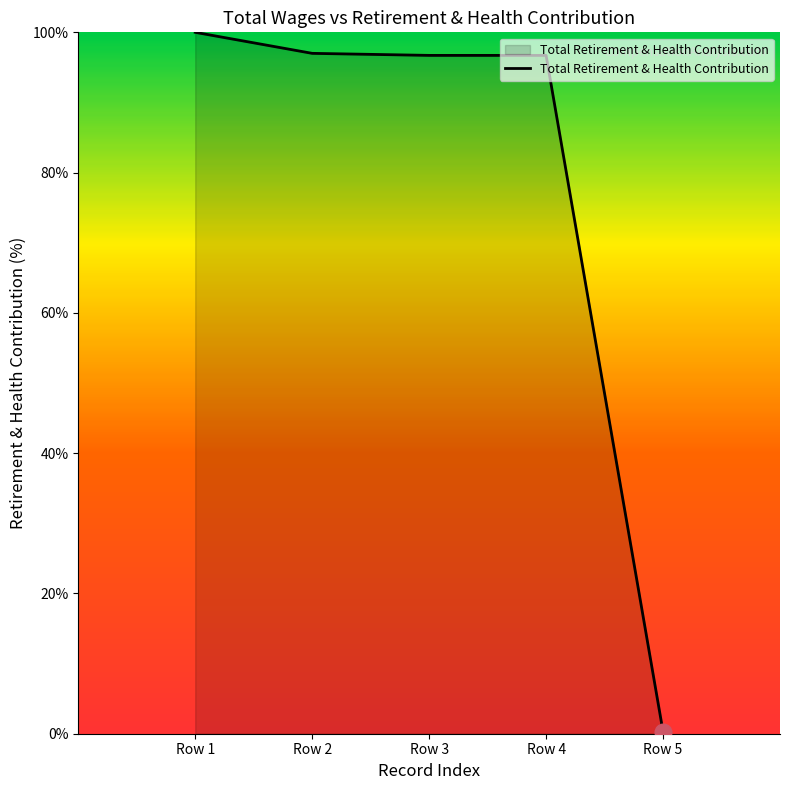

At which label does the data first exceed 96?

Row 1